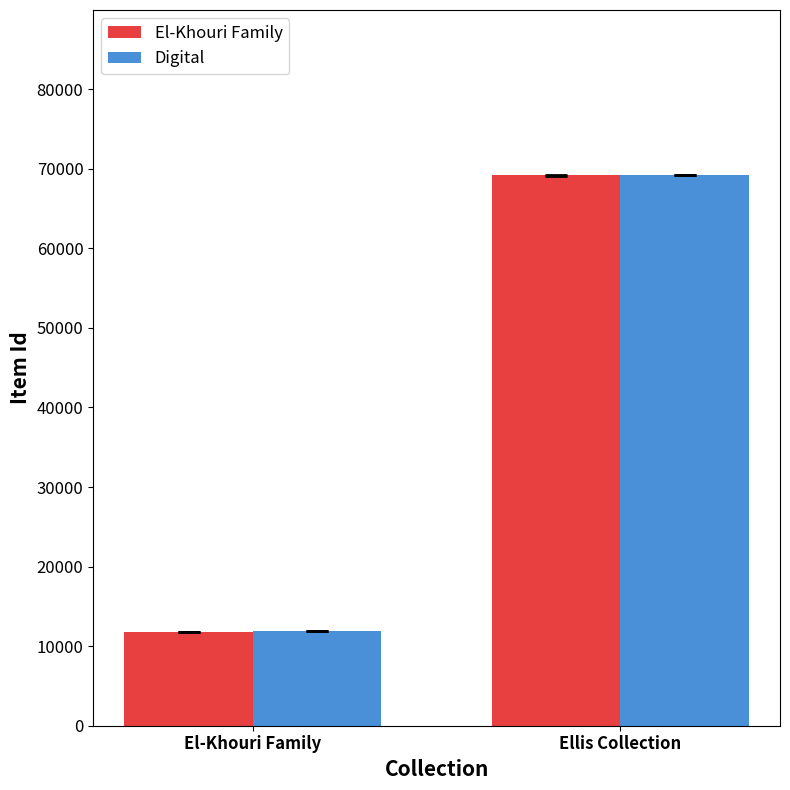

Between El-Khouri Family and Ellis Collection, which series saw the biggest shift?

Digital